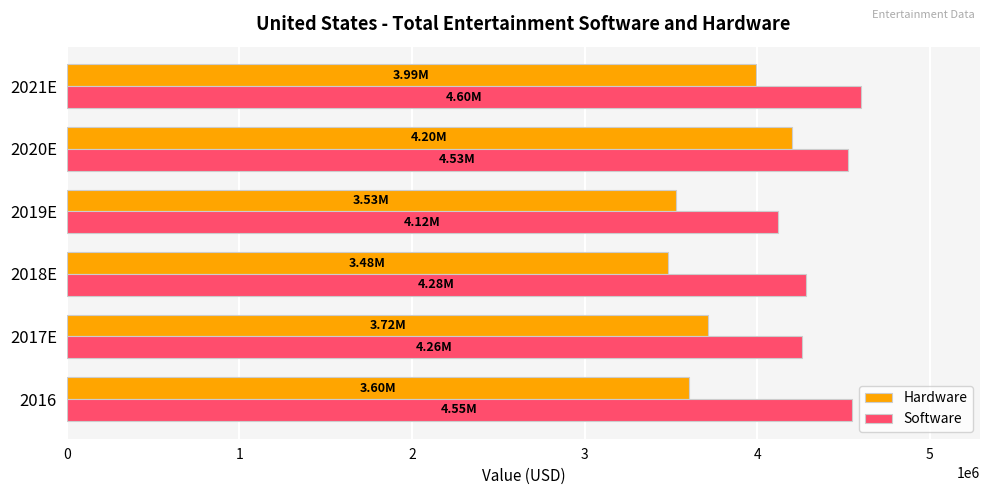

Which series has the largest total across all categories?

Software